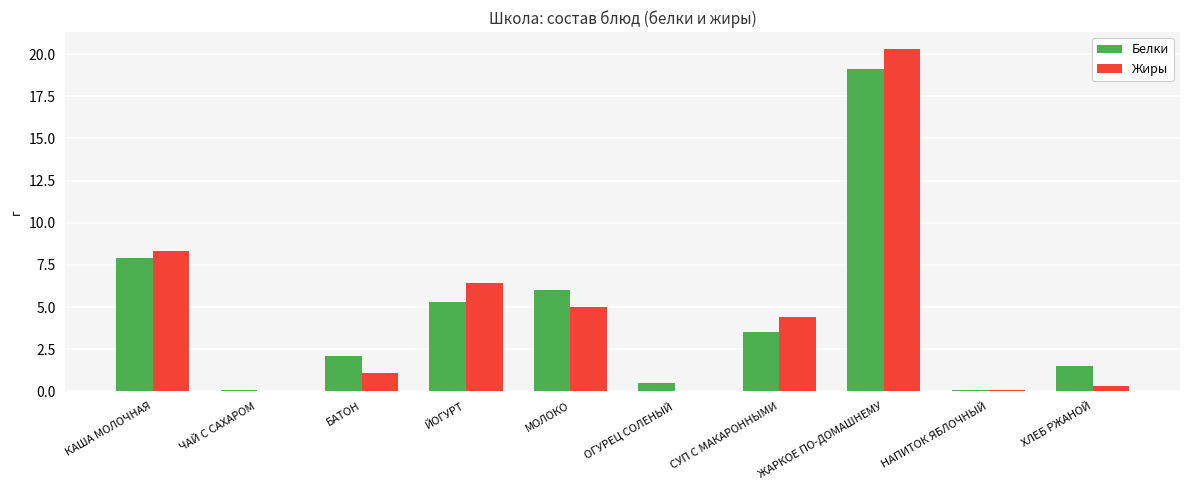

Are the bars horizontal?

No